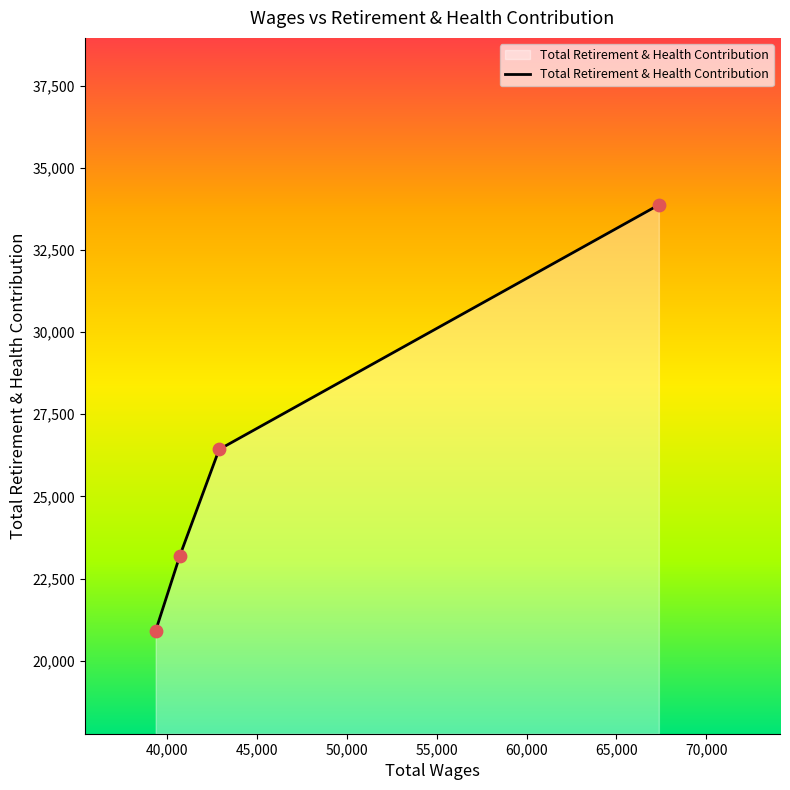

What is the average value?

26102